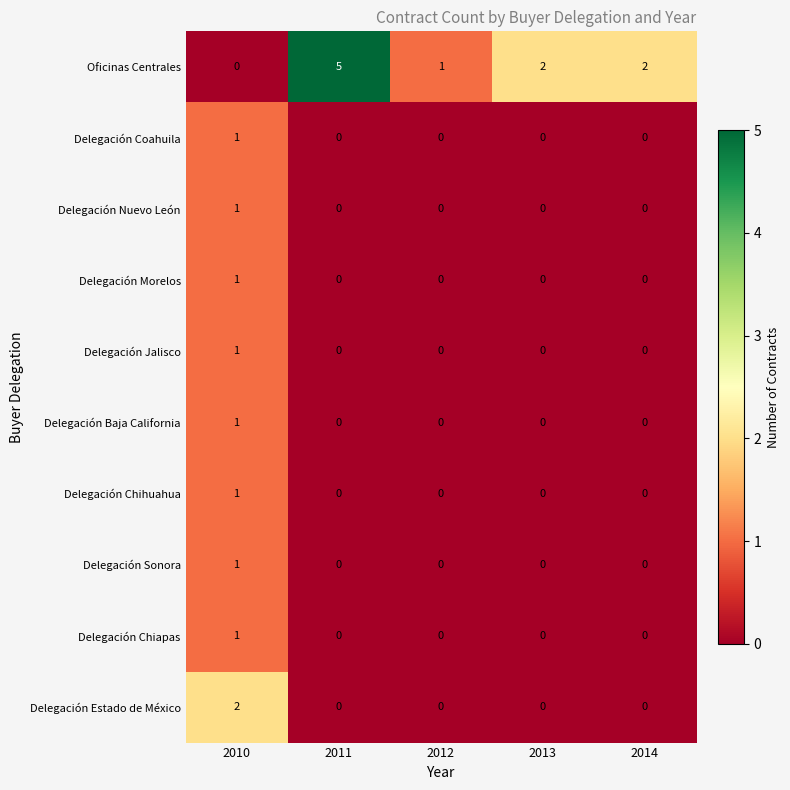

At which category is the sum across all series the highest?

2010